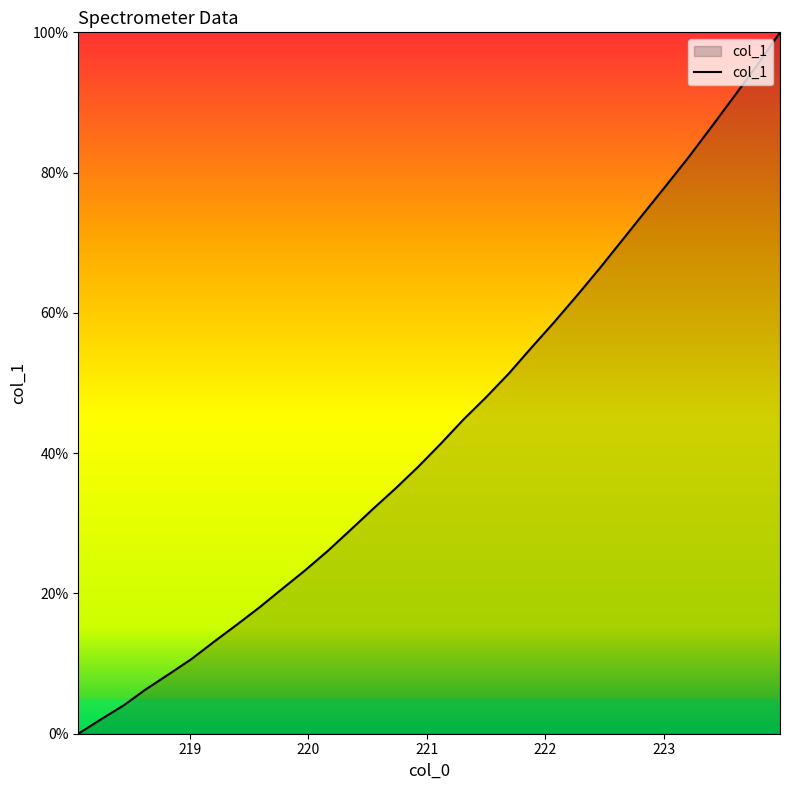

What is the difference between the maximum and minimum values?

100.0